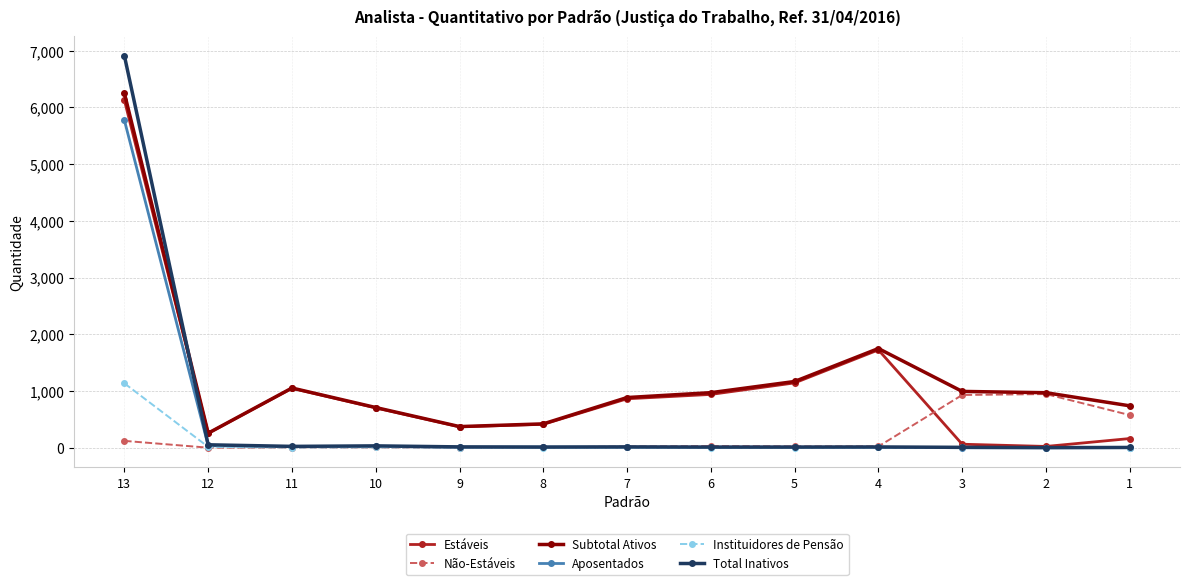

Where does the Estáveis series first go above 704?

13